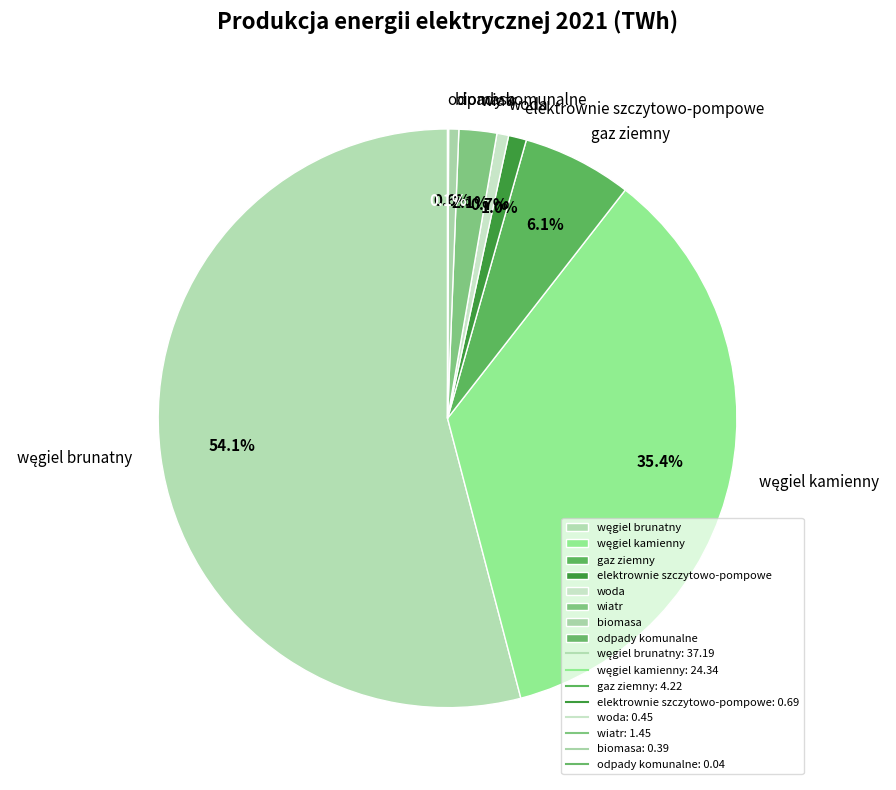

Which has a higher value, biomasa or wiatr?

wiatr